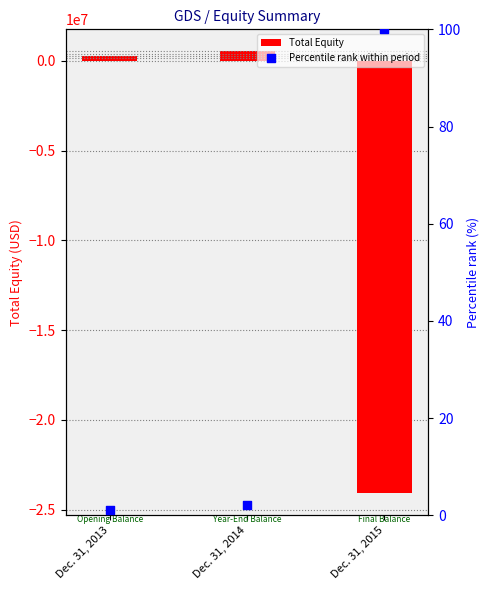

What is the total value across all series at Dec. 31, 2014?

518196.2